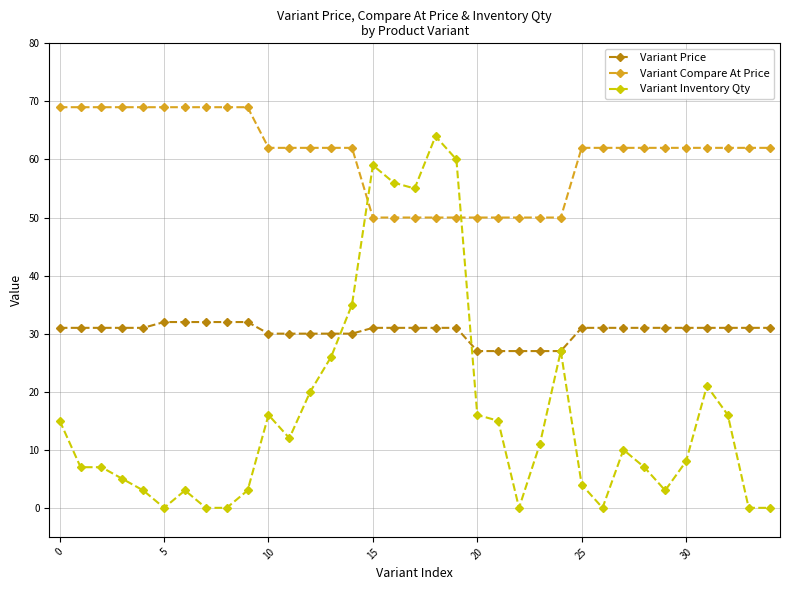

Count the Variant Price values in the range 30 to 31.

25